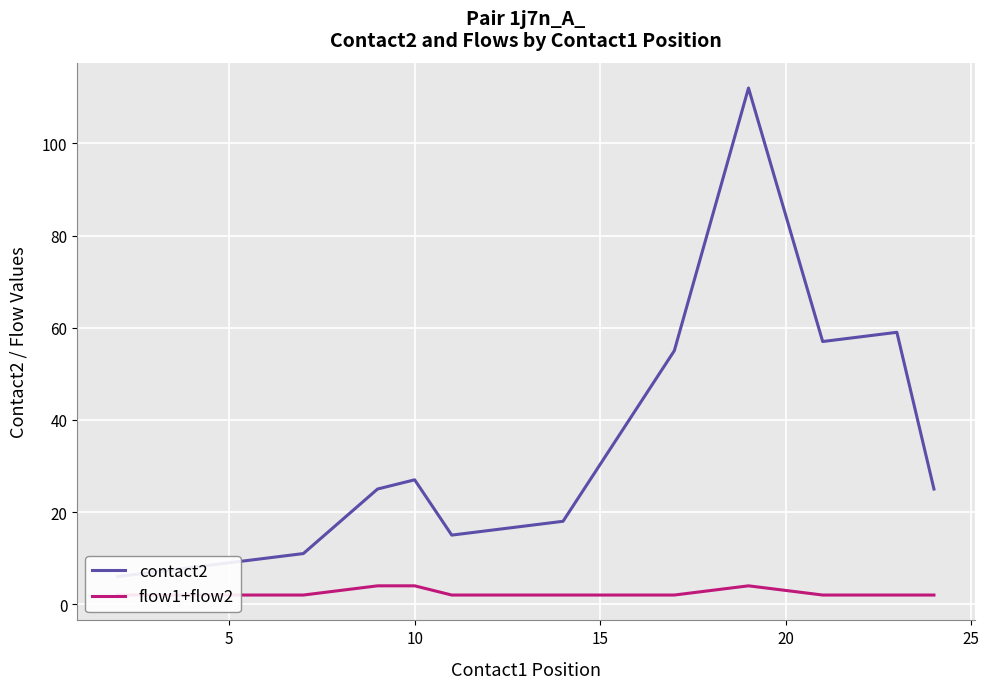

What is the difference between the maximum and minimum values in the contact2 series?

106